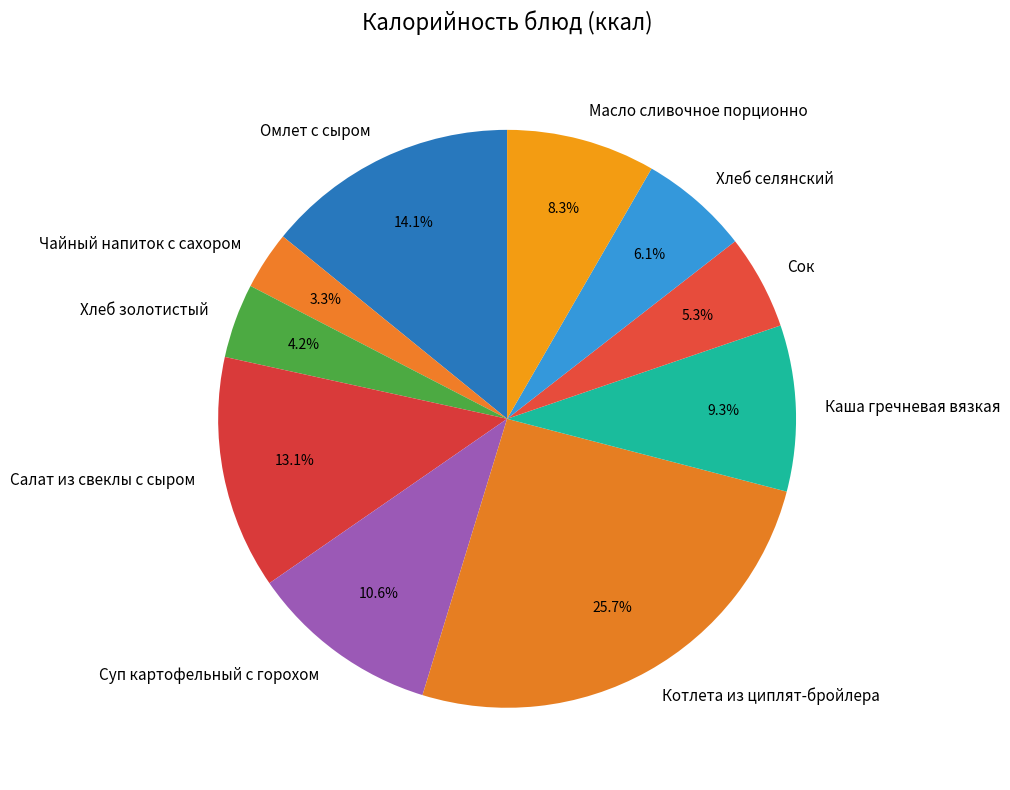

Is there a majority slice in this chart?

No